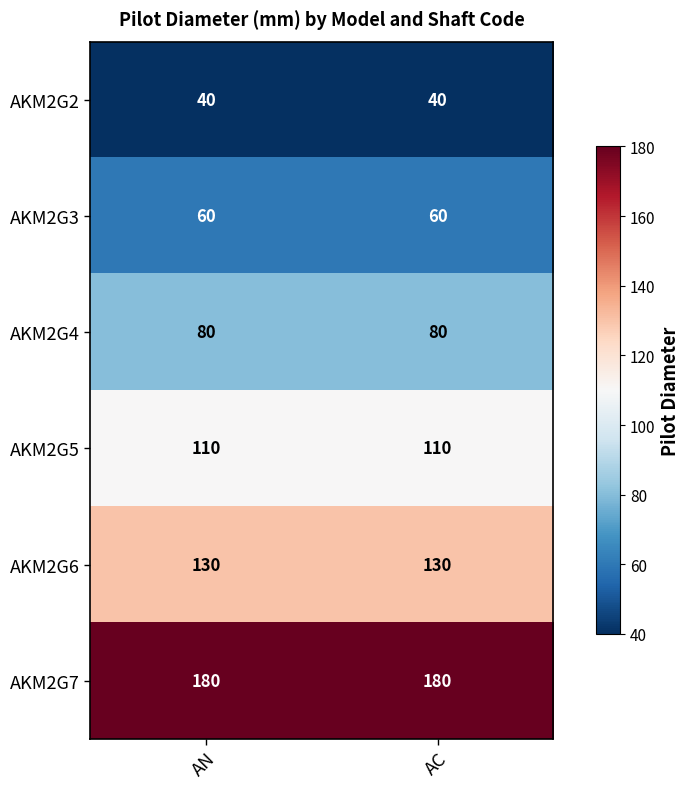

The AKM2G5 series shows 198 at AN. True or false?

False